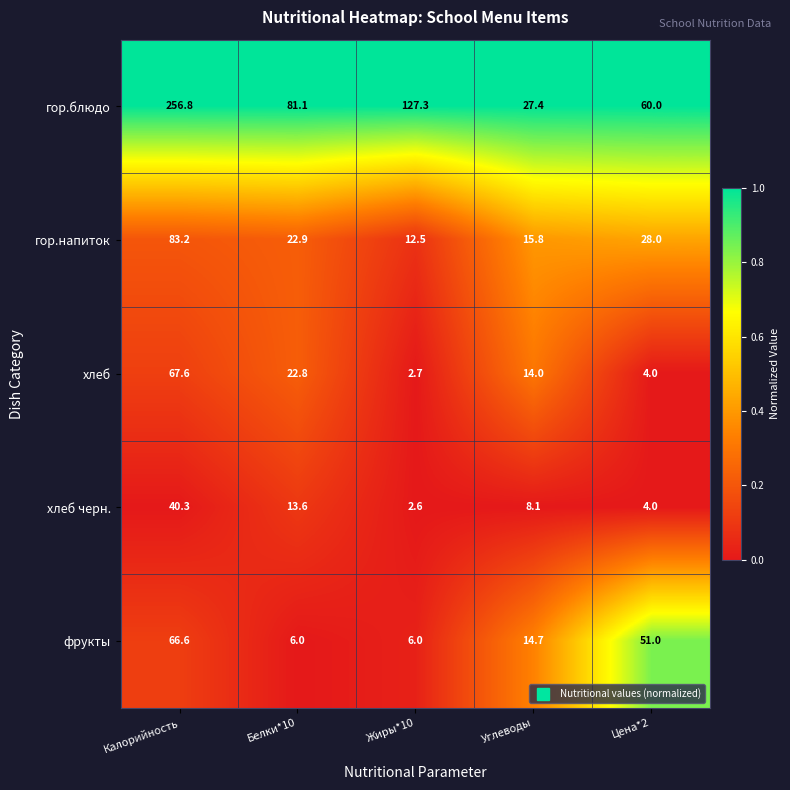

Count the number of data series in this chart.

5